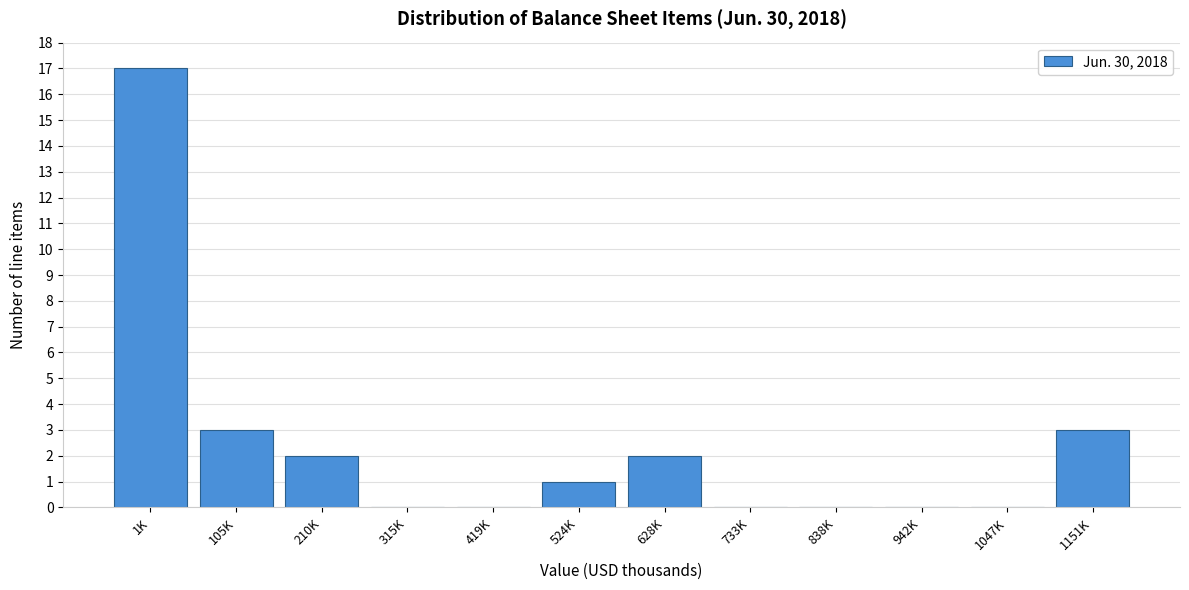

Reading left to right, extract all data points from this chart.

1K=17	105K=3	210K=2	315K=0	419K=0	524K=1	628K=2	733K=0	838K=0	942K=0	1047K=0	1151K=3